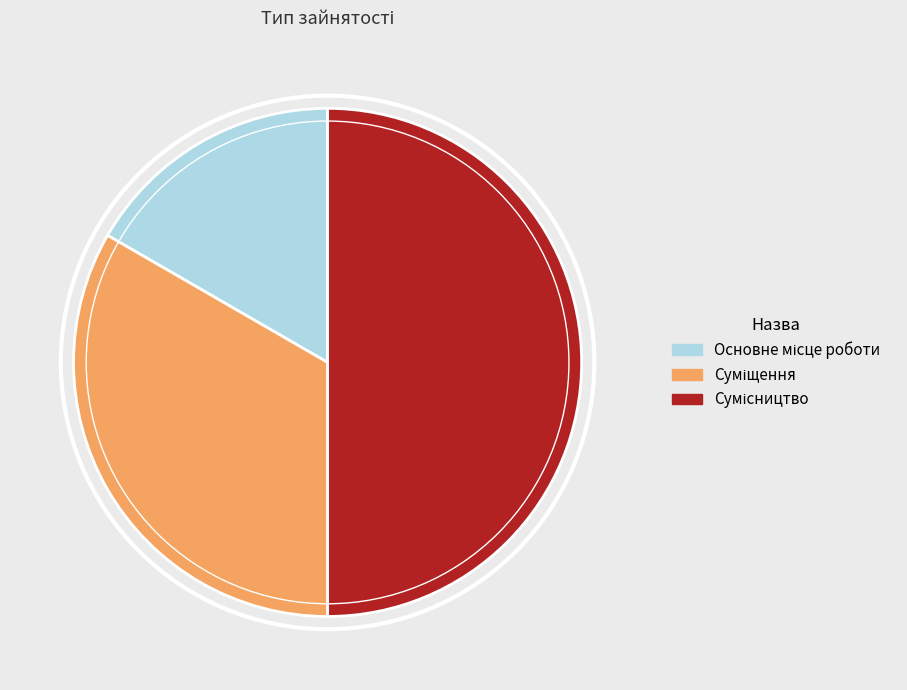

To the nearest percent, what is the difference between the Суміщення and Основне місце роботи slice percentages?

17%